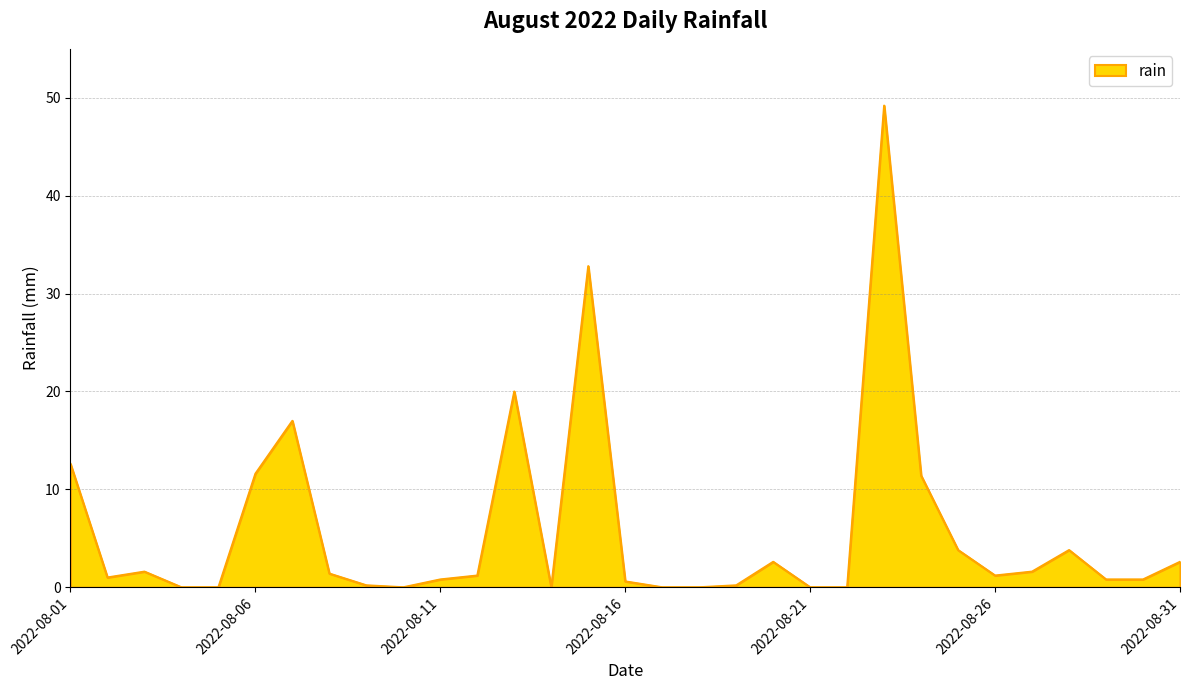

What is the difference between the maximum and minimum values?

49.2